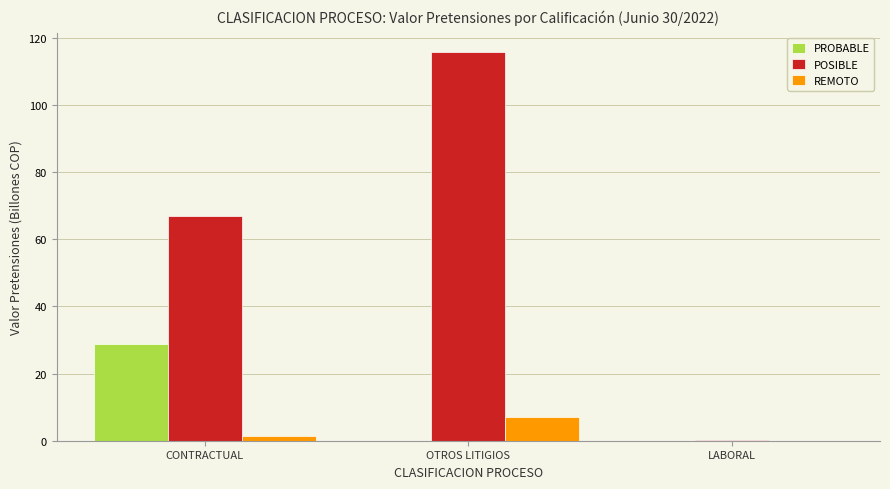

Which series has the largest total across all categories?

POSIBLE